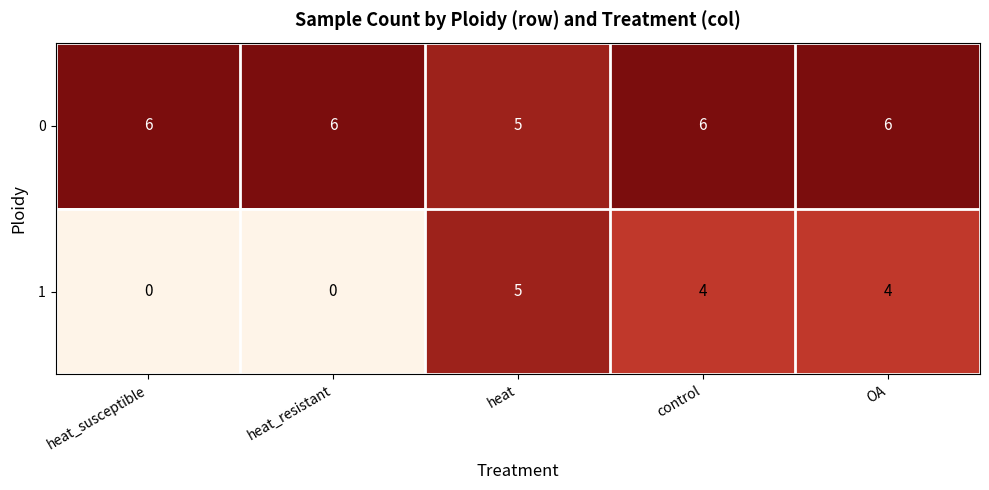

Rank the series by their maximum value, from lowest to highest.

1, 0